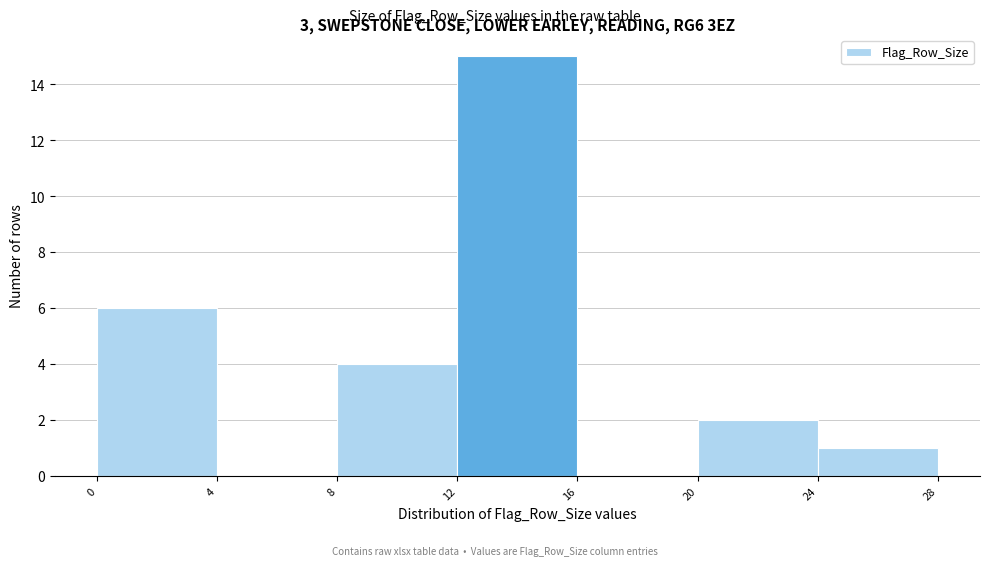

Reading left to right, transcribe this chart: for each bar, give the range it covers on the x-axis and its height. The values are not printed on the chart, so give them approximately, as read against the axis.

0 to 4: 6
4 to 8: 0
8 to 12: 4
12 to 16: 15
16 to 20: 0
20 to 24: 2
24 to 28: 1